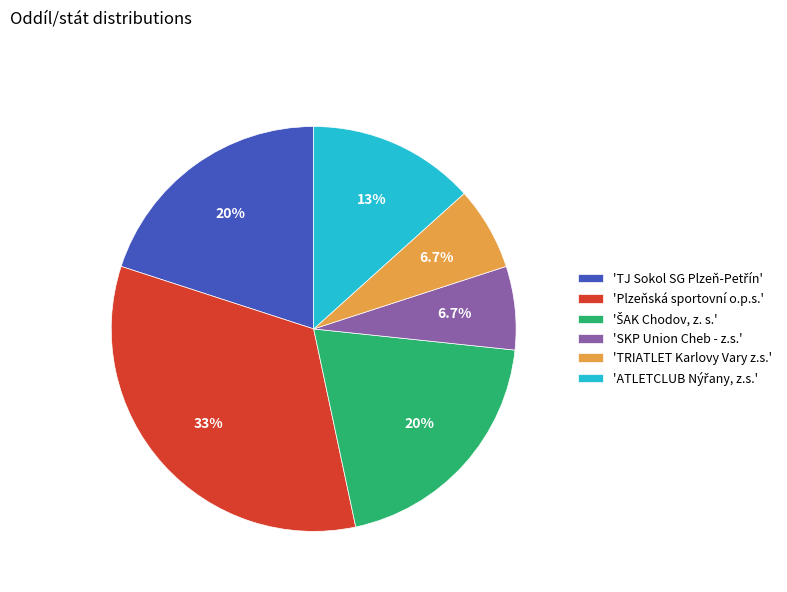

How many slices are in this pie chart?

6